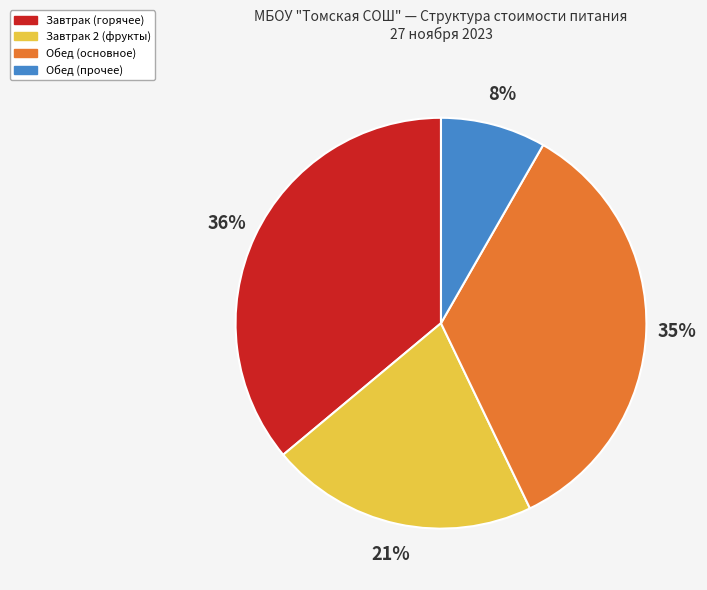

Is it true that Обед (прочее) is 8% of the pie?

True